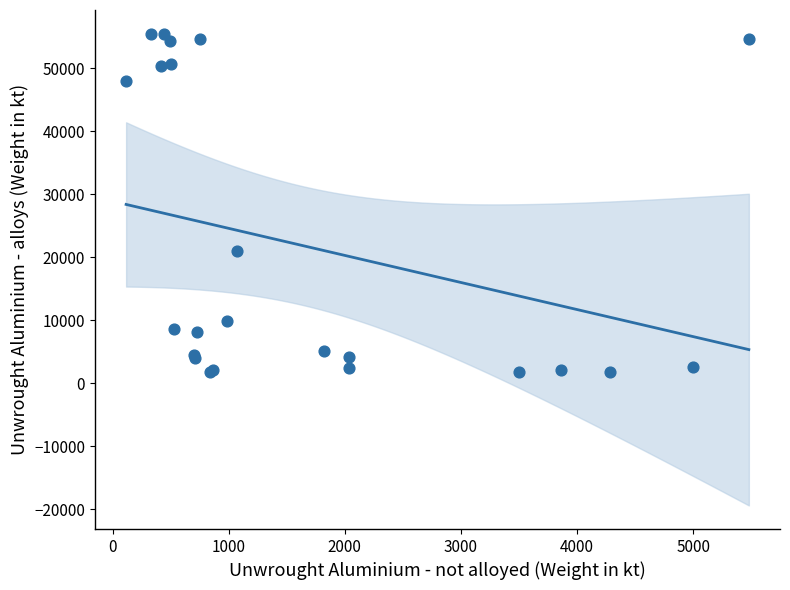

What Y value in the scatter plot is closest to 28610?

20979.0